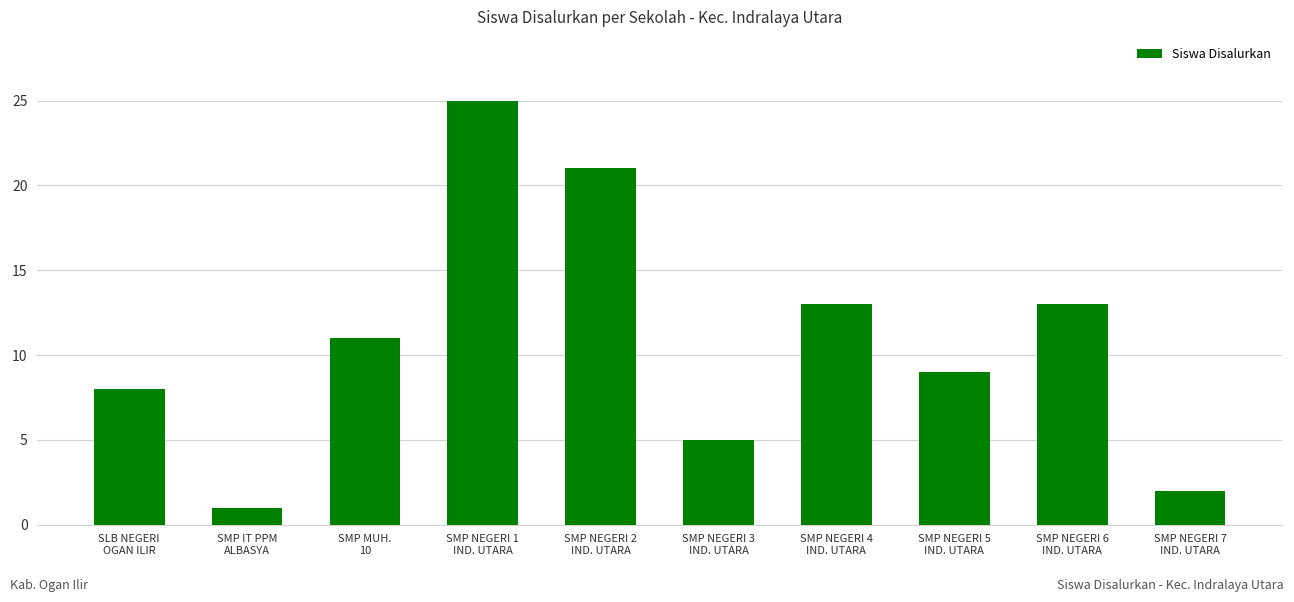

Read the value at SMP NEGERI 3
IND. UTARA.

5